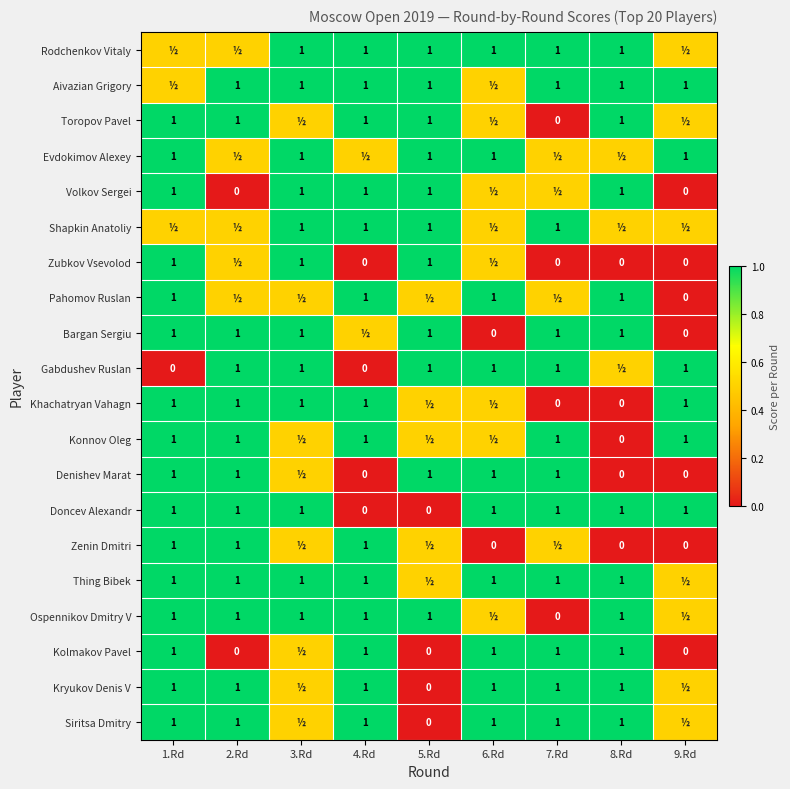

True or false: Khachatryan Vahagn has a value of 0.3 at 3.Rd.

False